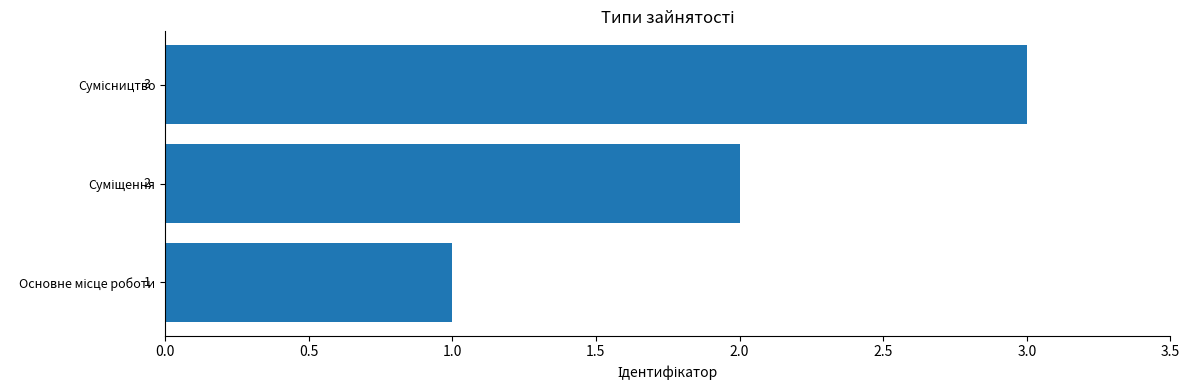

What is the greatest value displayed?

3